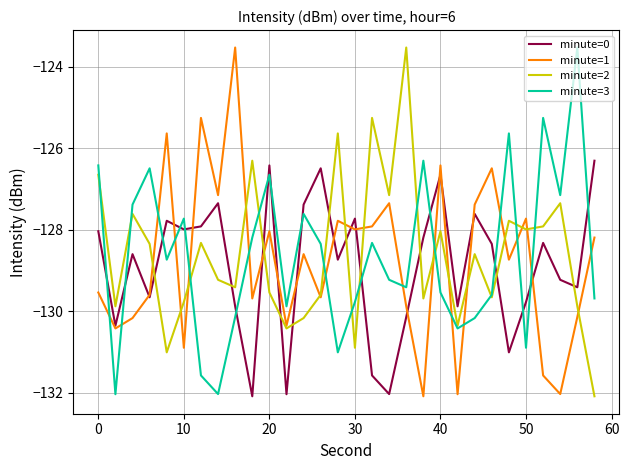

What is the minimum value for minute=1?

-132.1